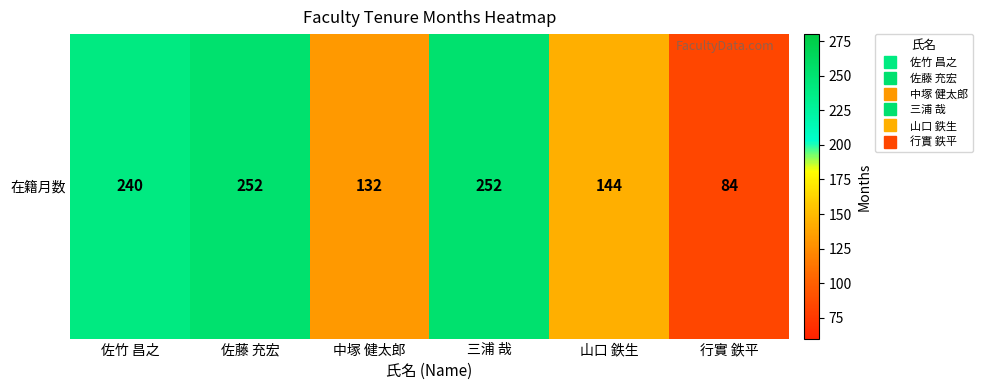

Rank the categories by value from highest to lowest.

佐藤 充宏, 三浦 哉, 佐竹 昌之, 山口 鉄生, 中塚 健太郎, 行實 鉄平